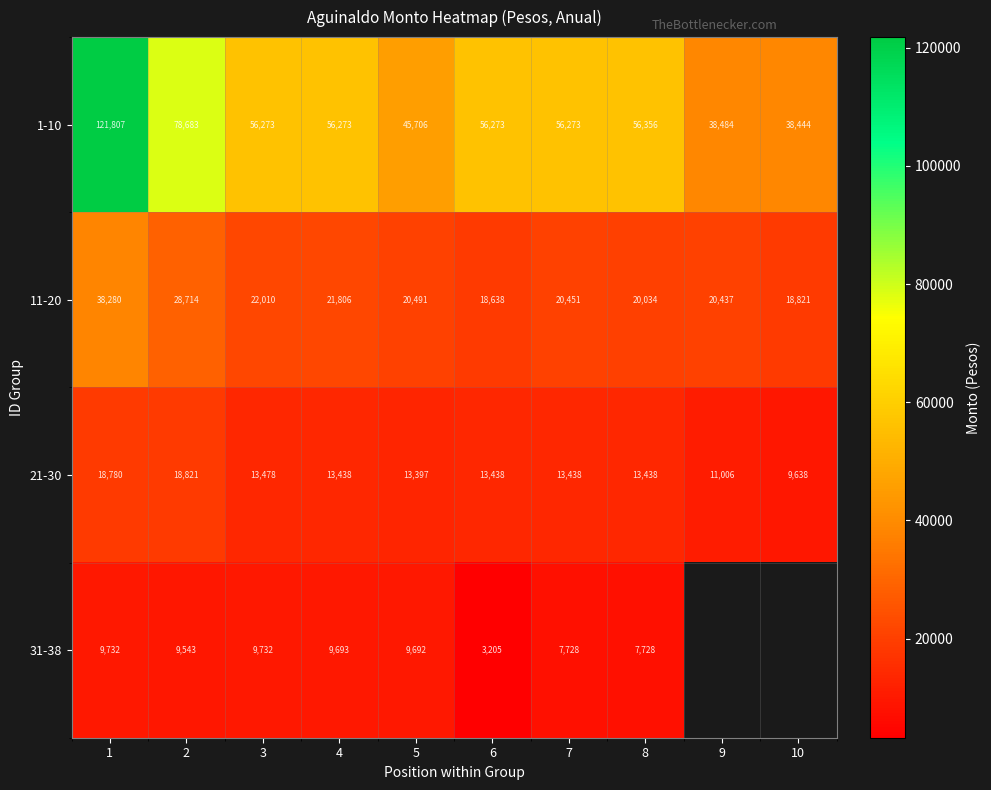

What is the sum of the 11-20 values at 4 and 7?

42256.5